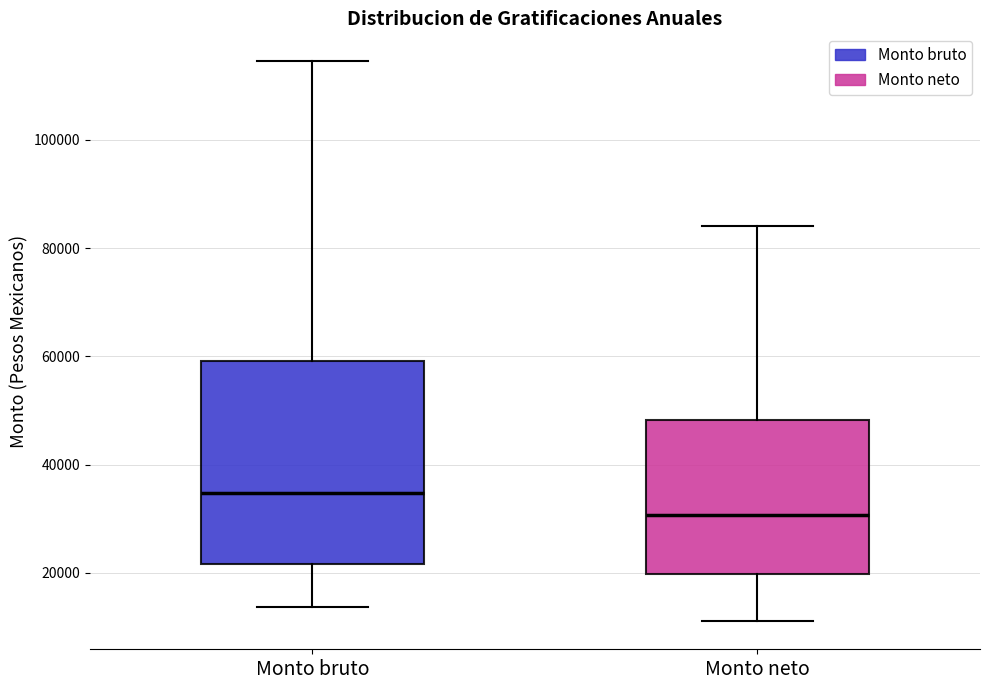

Comparing the boxes themselves (not the whiskers), which one is the tallest?

Monto bruto